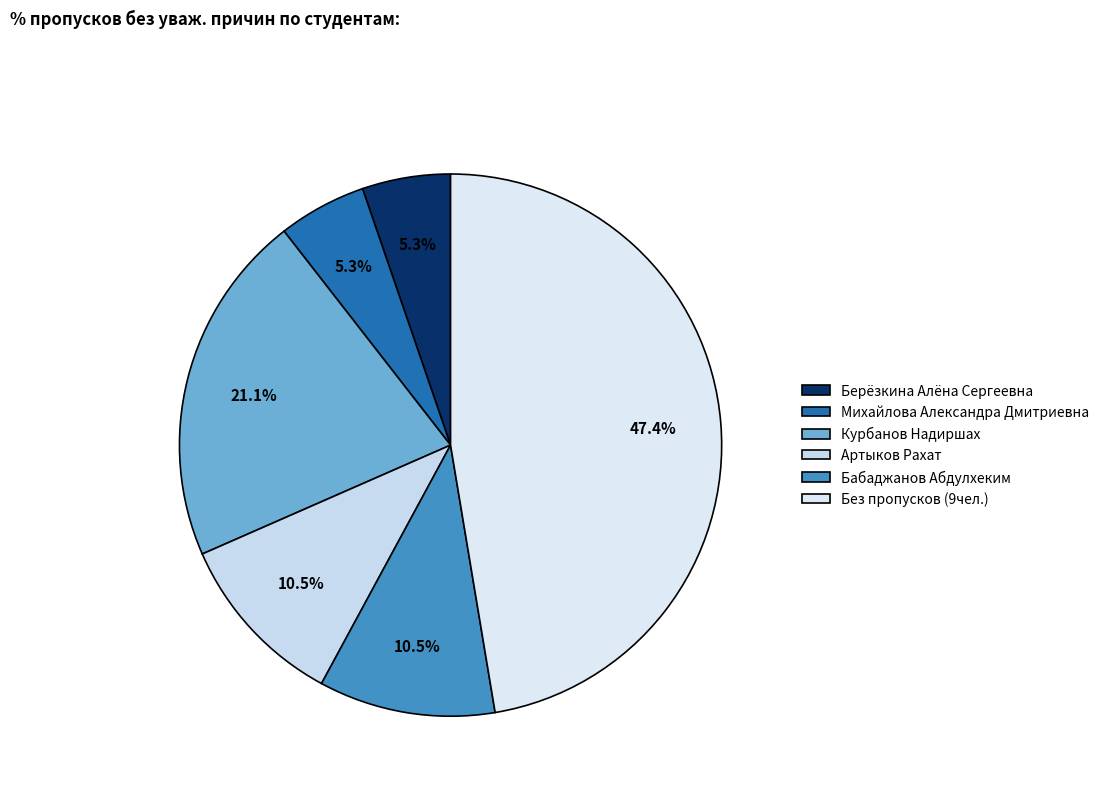

How many segments does this pie chart have?

6